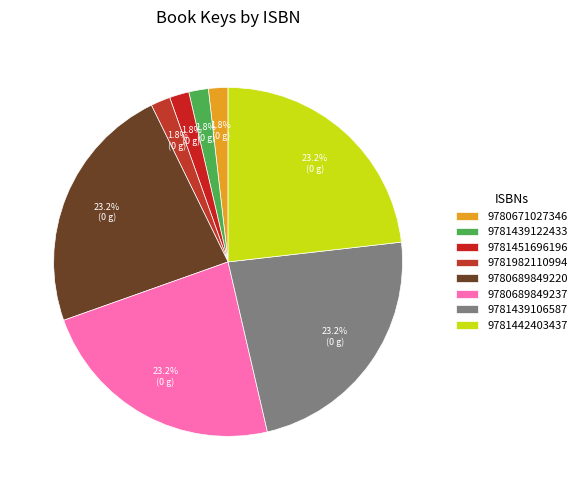

Does 9780689849220 represent more than half of the total?

No